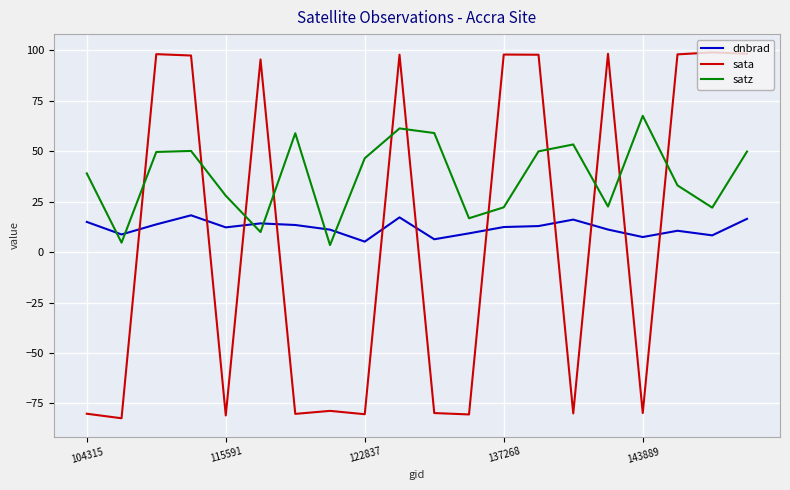

What is the smallest value displayed?

-82.3